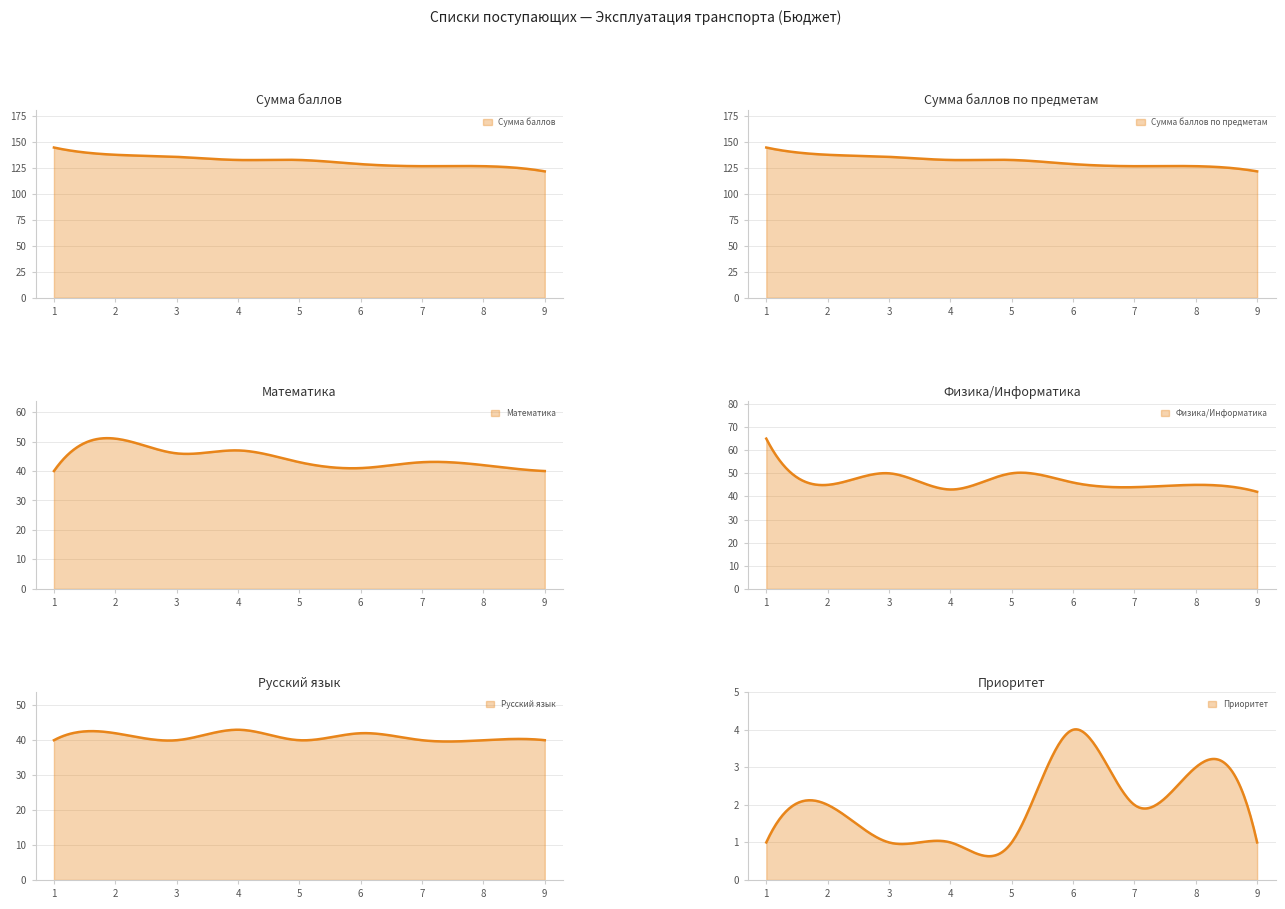

Is the value of Сумма баллов по предметам at 4 greater than the value of Сумма баллов at 2?

No